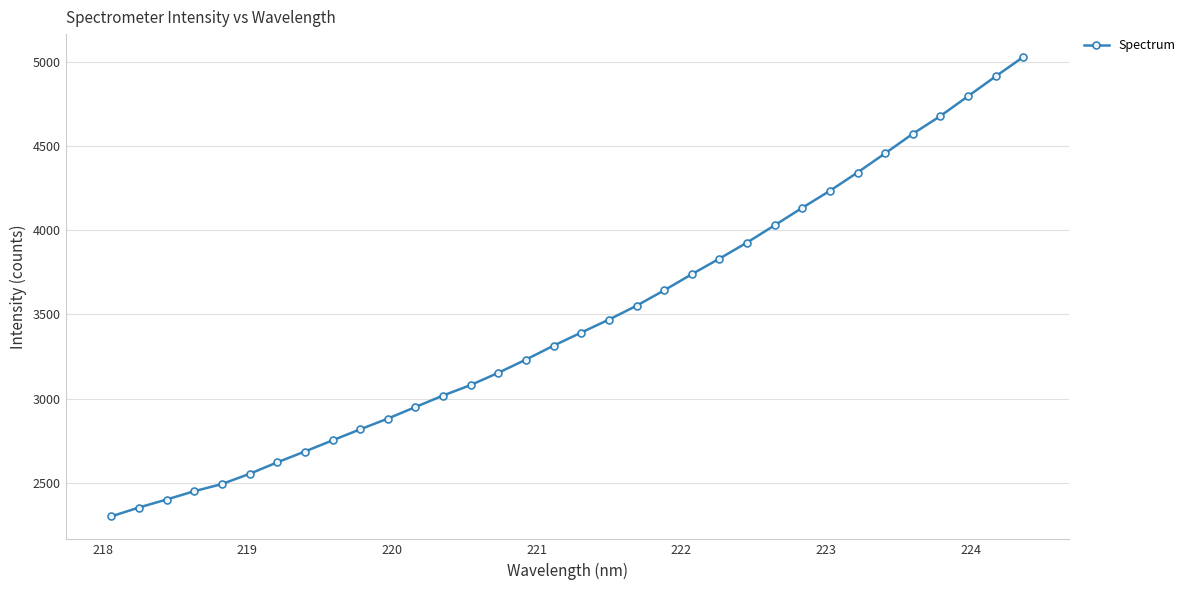

What is the difference between the maximum and minimum values?

2729.5